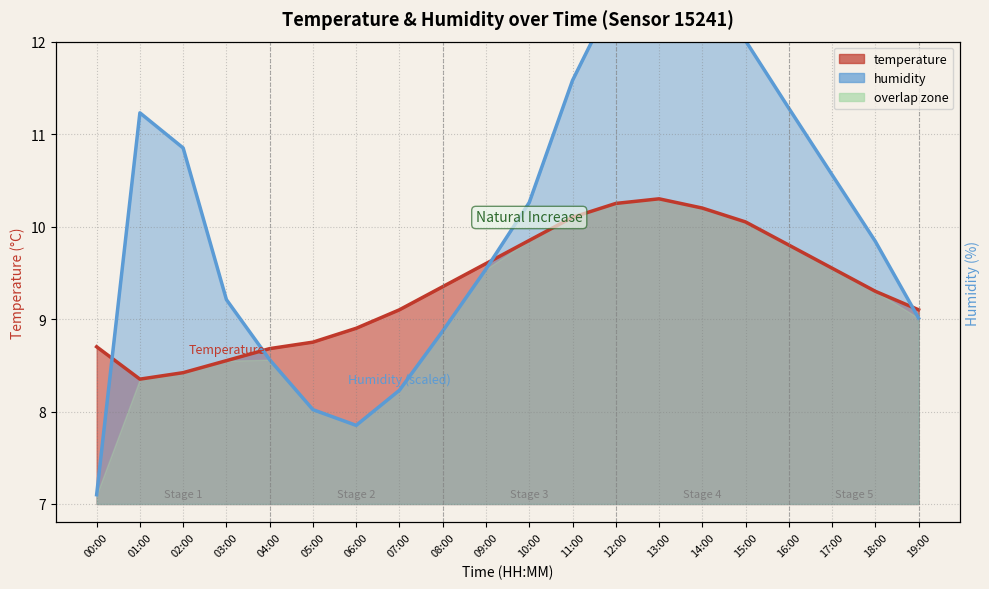

At how many categories does at least one series exceed 9?

16